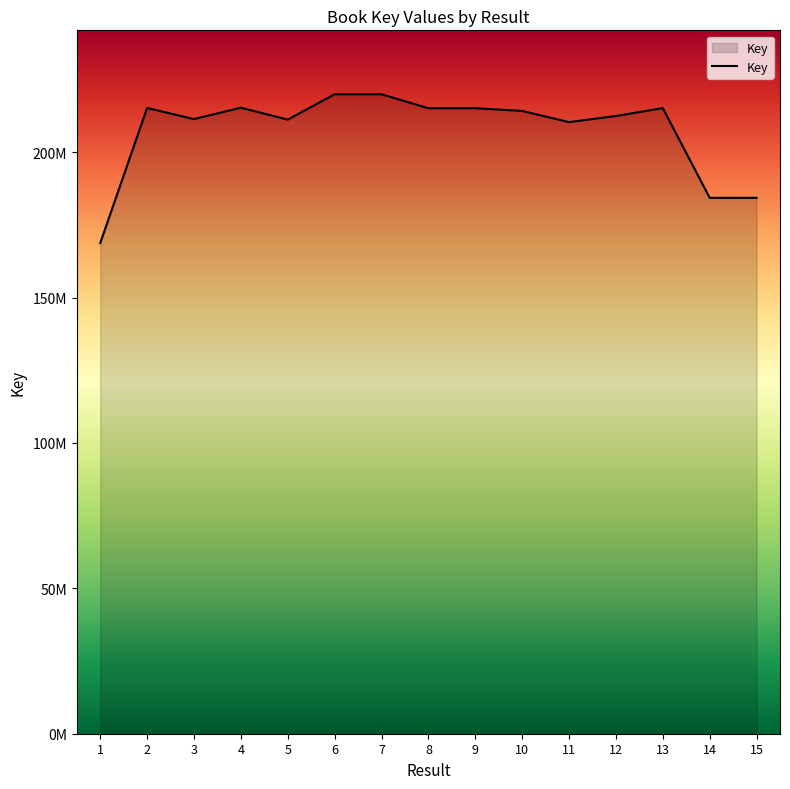

What is the difference between the values at 1 and 9?

46403934